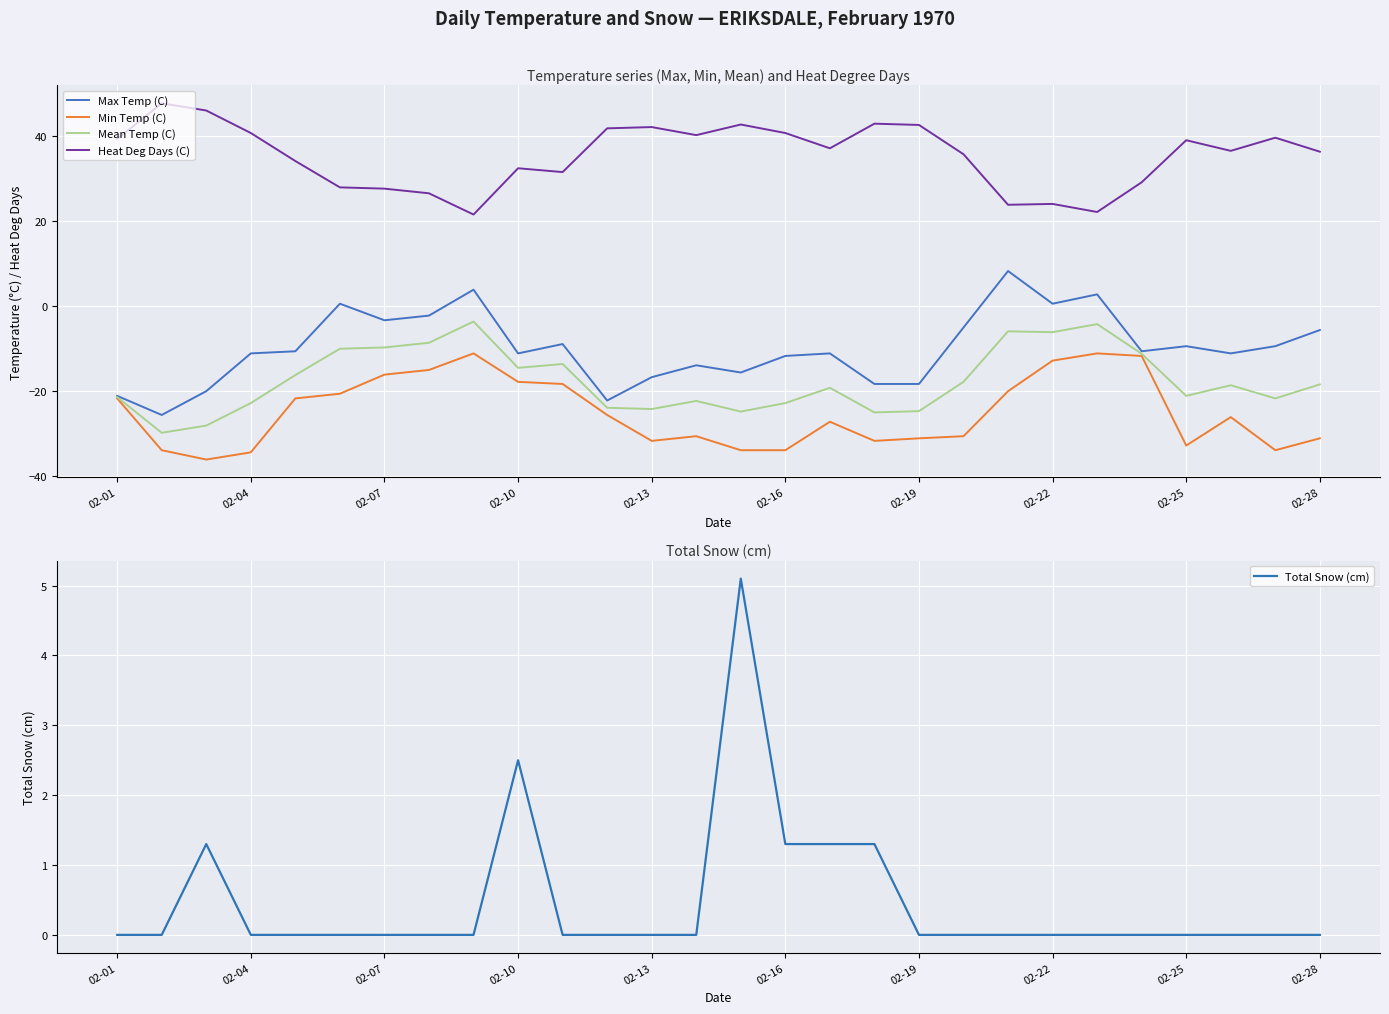

Is it true that Mean Temp (C) equals -9.7 at 02-07?

True